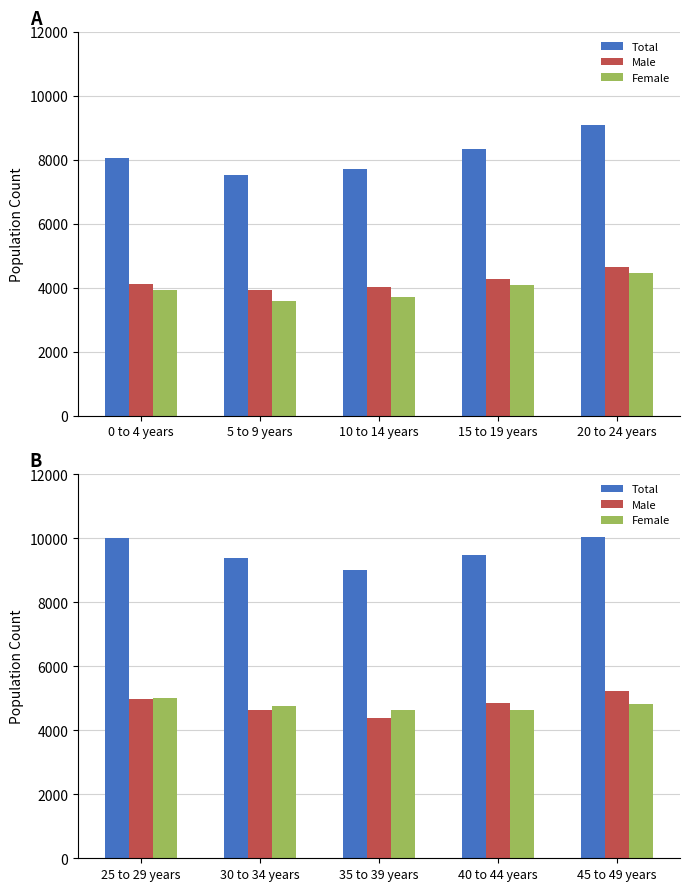

What is the label of the 4th bar from the left?

40 to 44 years